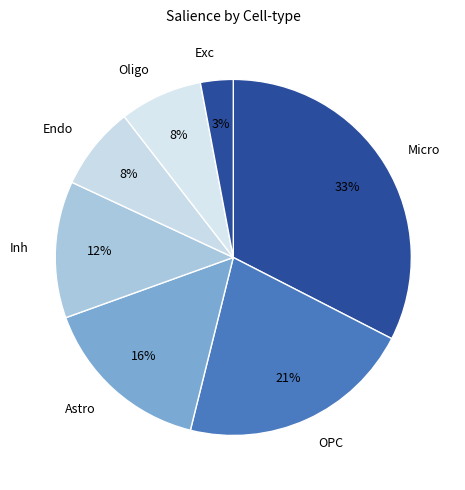

Count the number of slices in the pie.

7